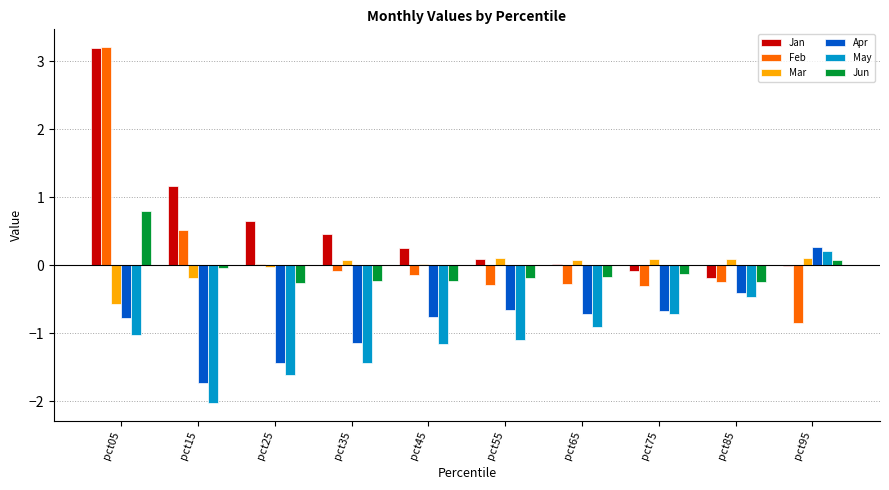

The value of Jan at pct65 is 0.0. True or false?

True